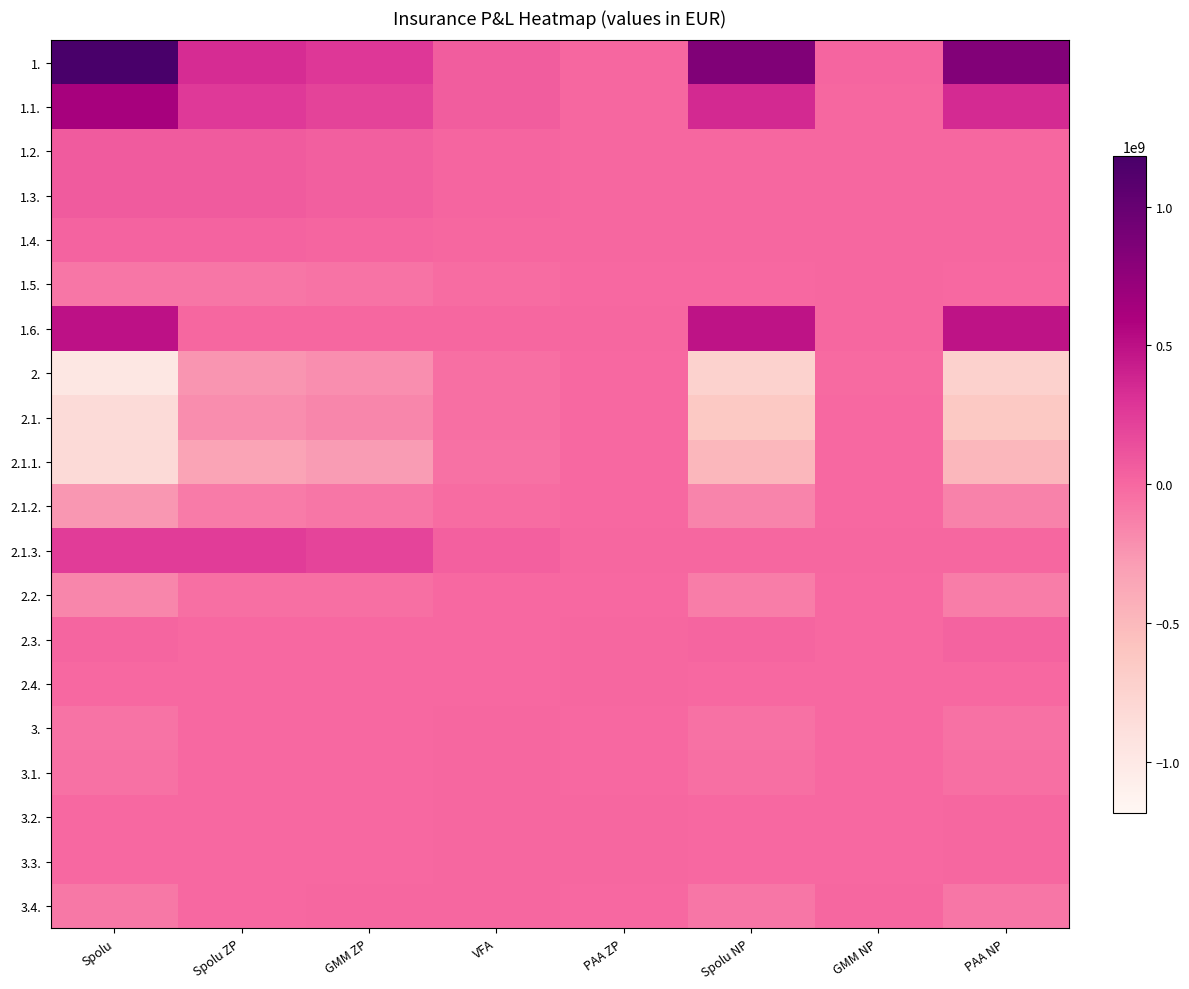

What is the greatest value displayed?

1183792993